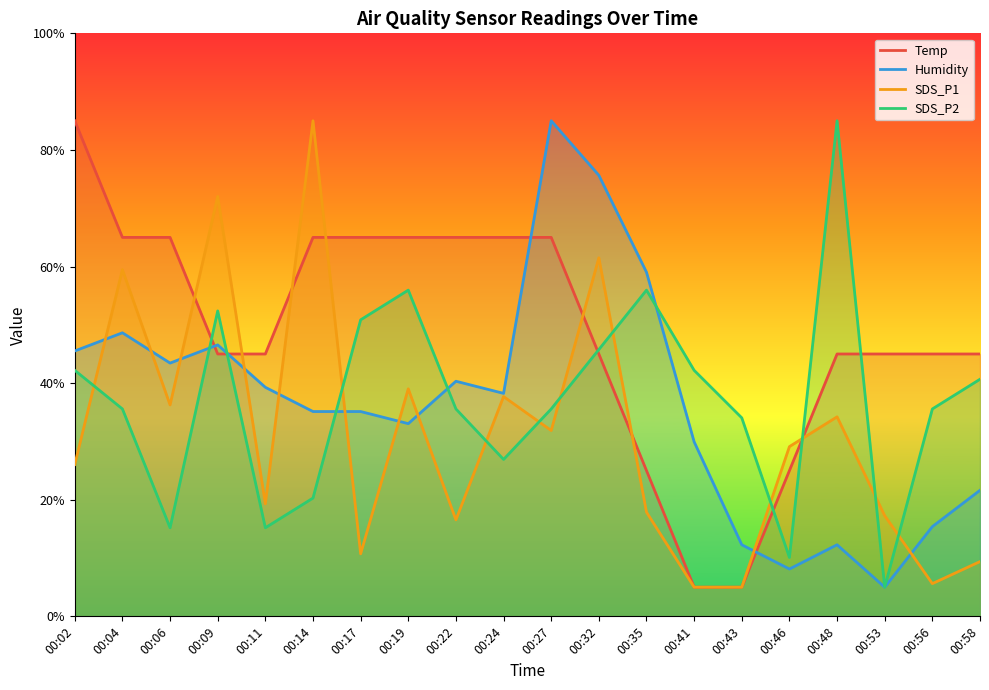

Is it true that Humidity equals 18.5 at 00:48?

False